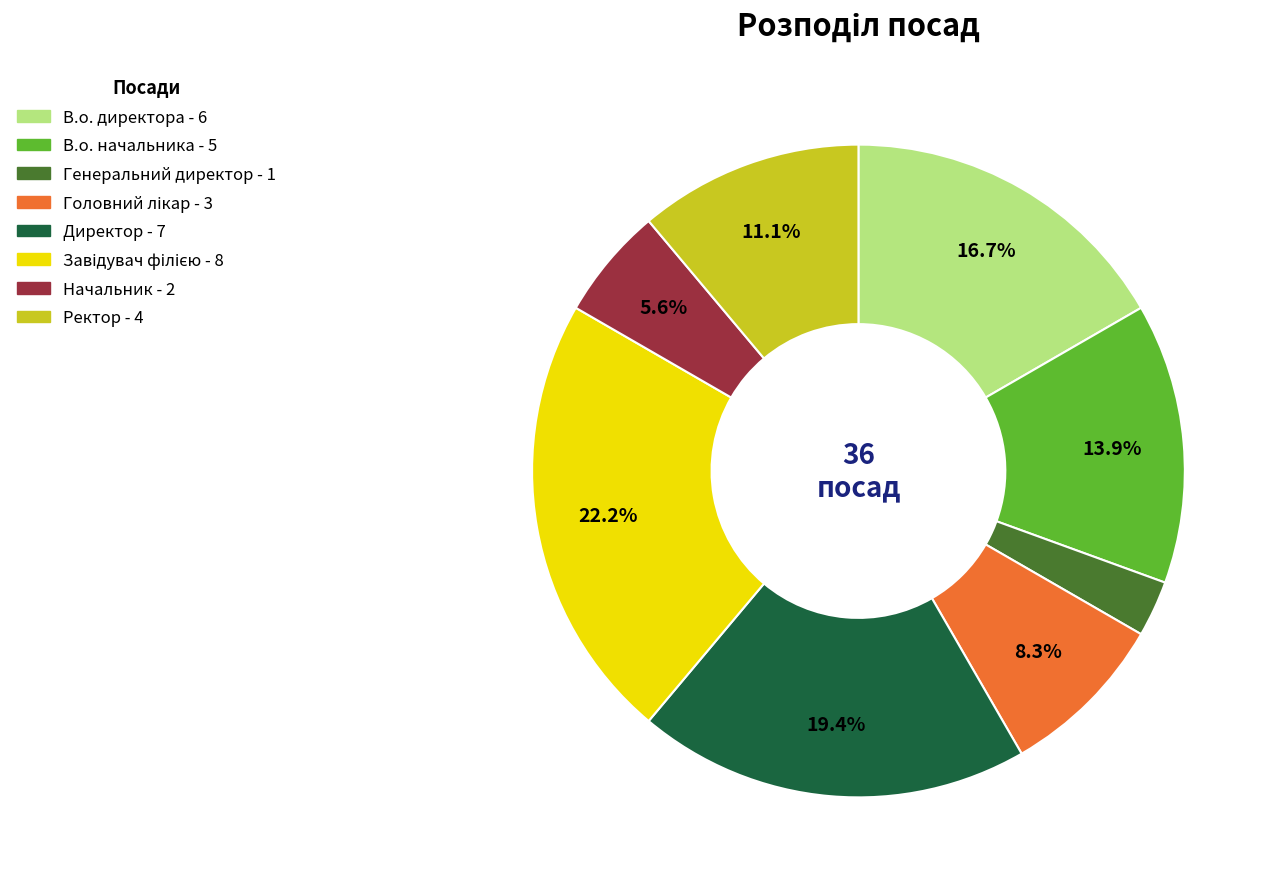

To the nearest percent, what is the combined percentage of Начальник and Генеральний директор?

8%